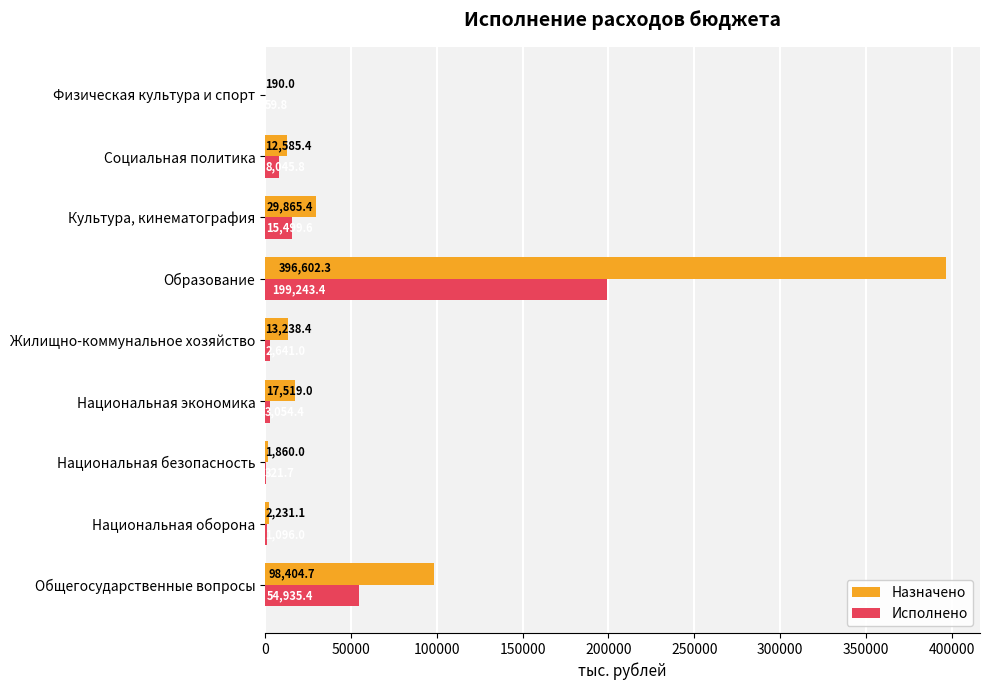

Which series changed the most between Национальная оборона and Культура, кинематография?

Назначено